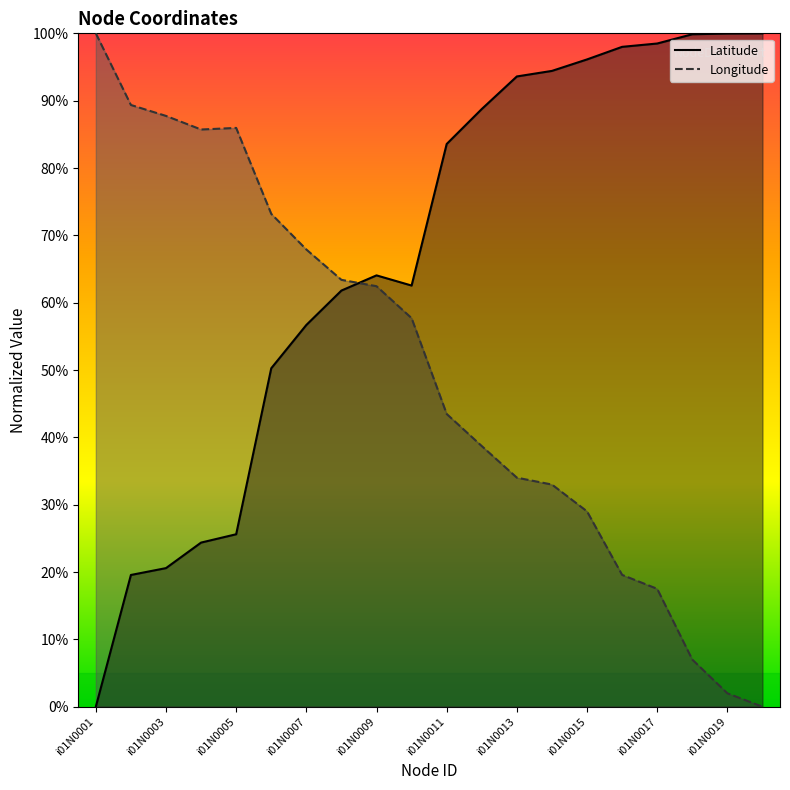

What are all the series names shown in the legend?

Latitude, Longitude